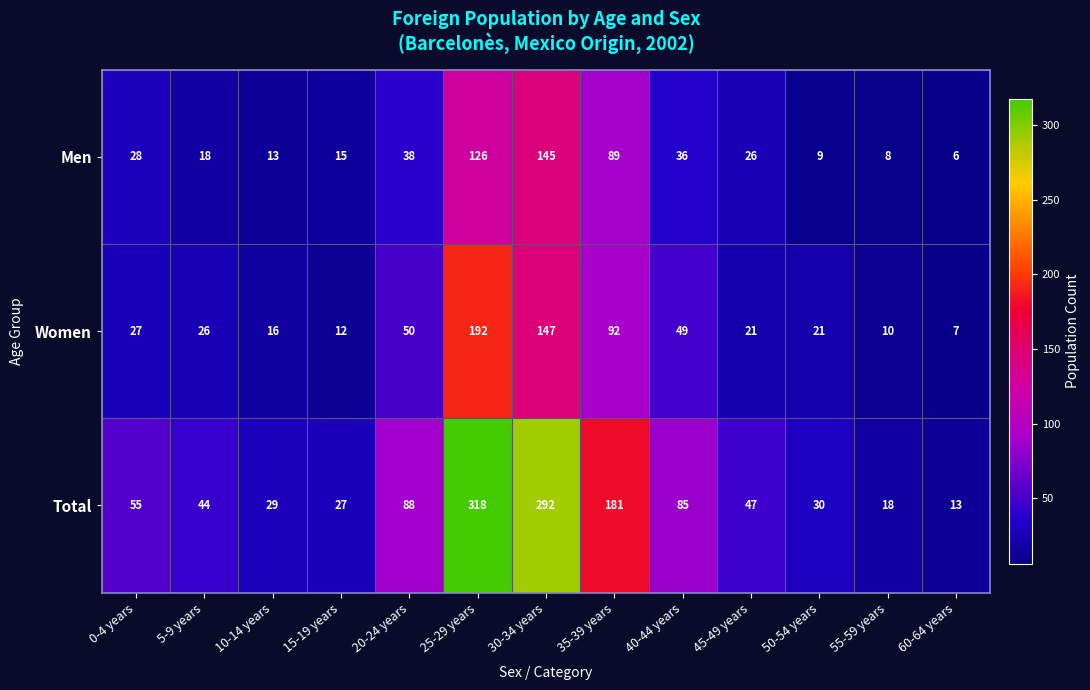

Is it true that Total equals 181 at 35-39 years?

True